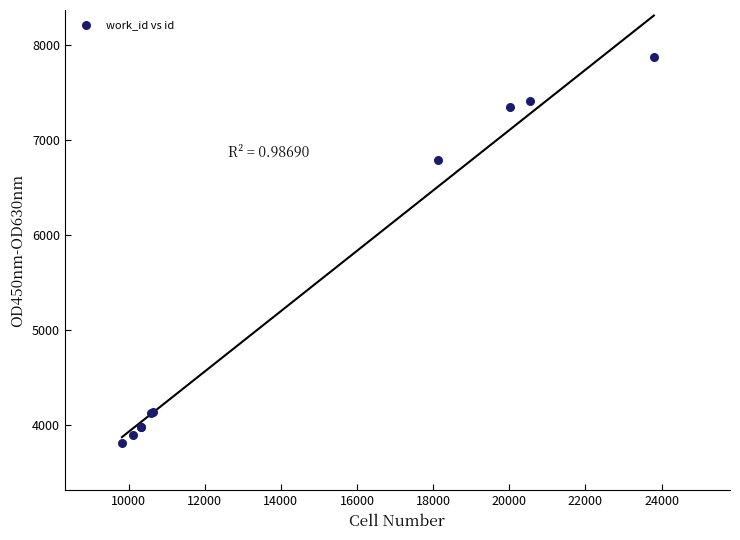

What Y value in the scatter plot is closest to 5844?

6795